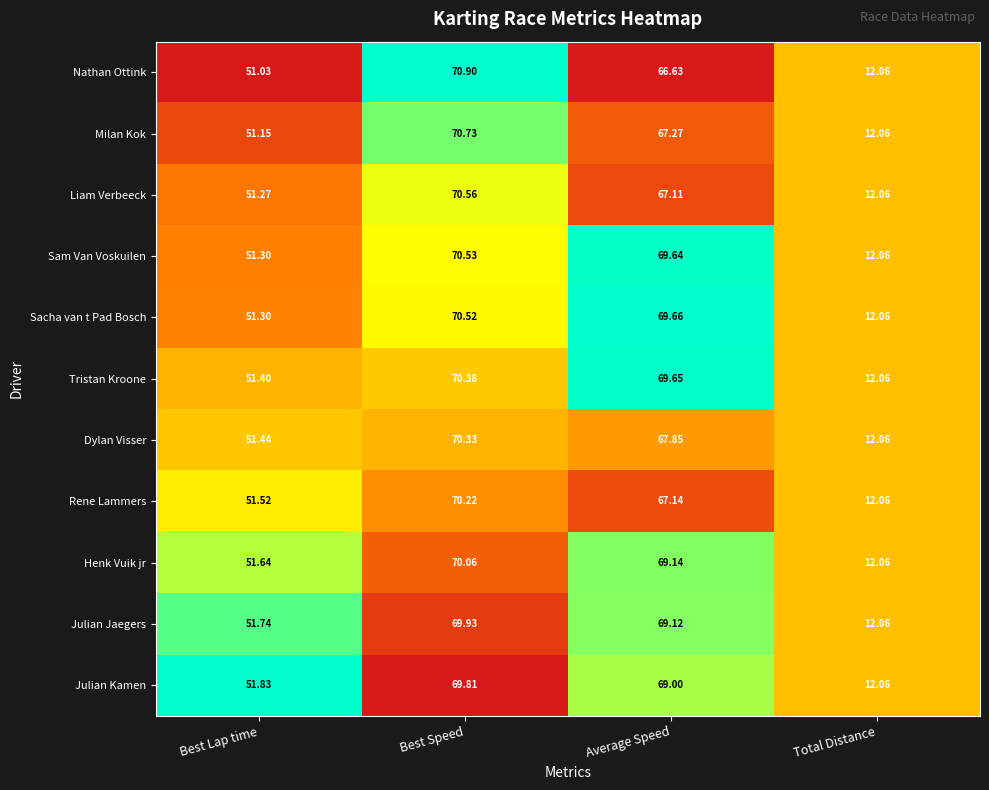

At which category is the sum across all series the highest?

Best Speed